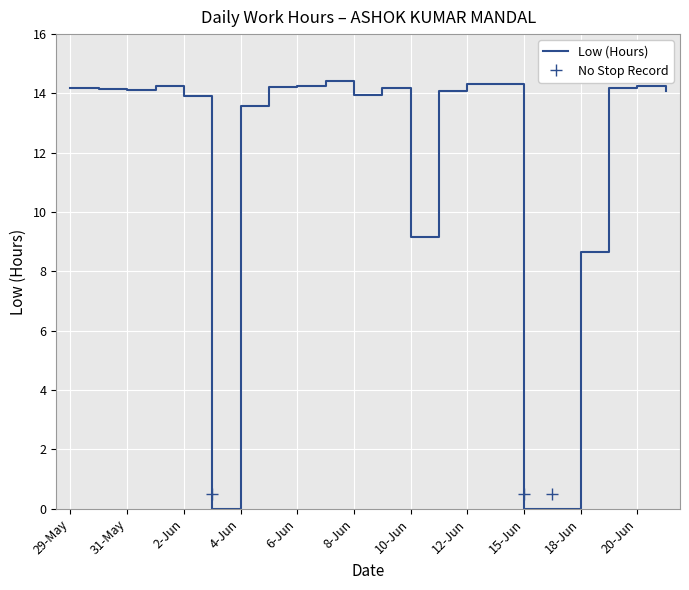

At which category does the data reach its first local valley?

31-May